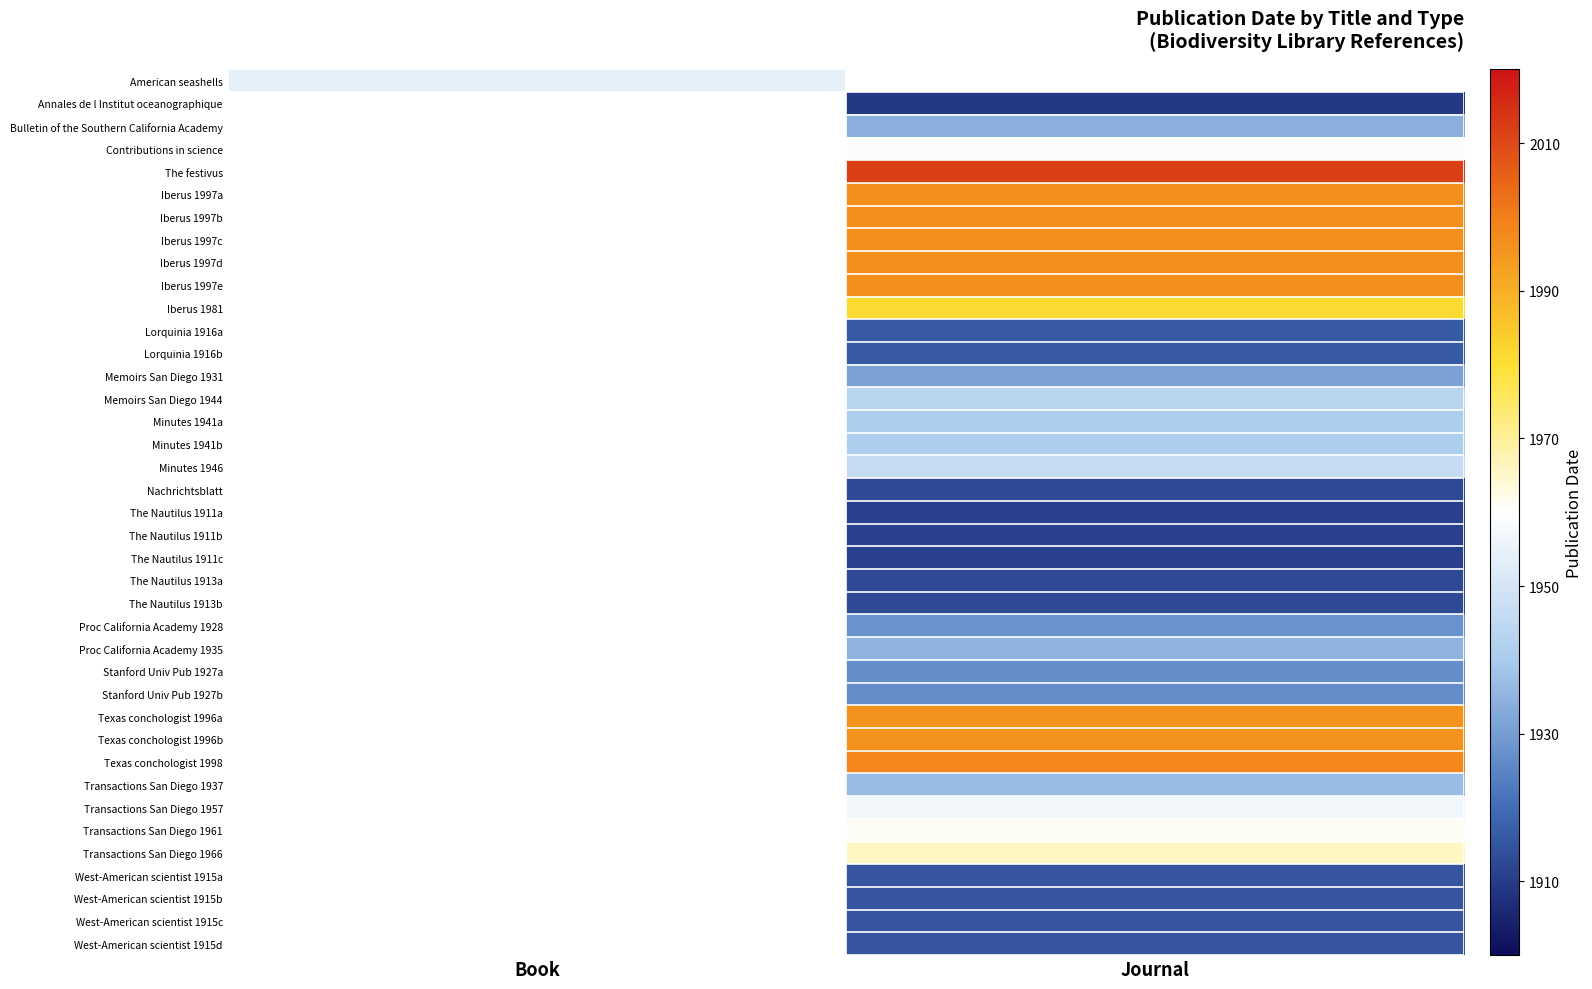

Is it true that West-American scientist 1915a equals 1915.0 at Journal?

True